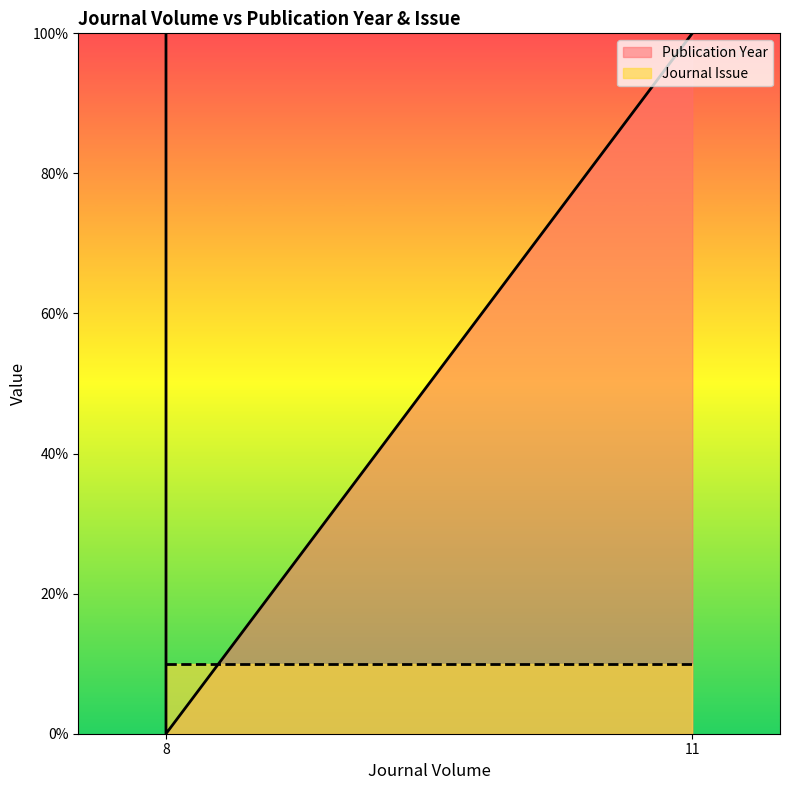

What is the value of the 2nd point from the left?

100.0